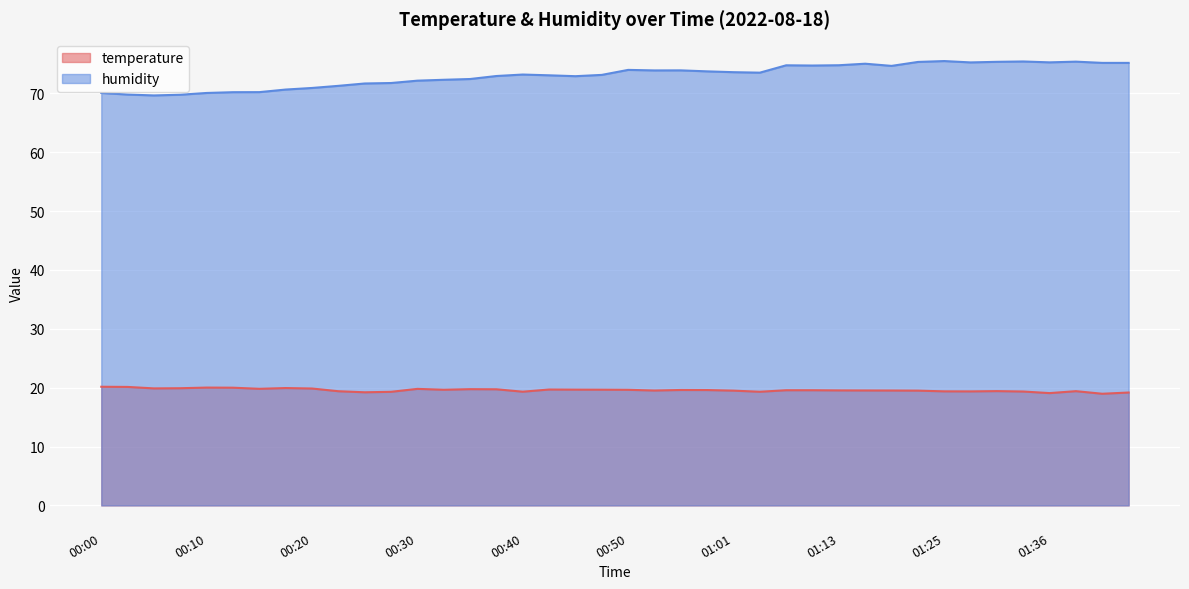

True or false: temperature and humidity cross at least once.

False